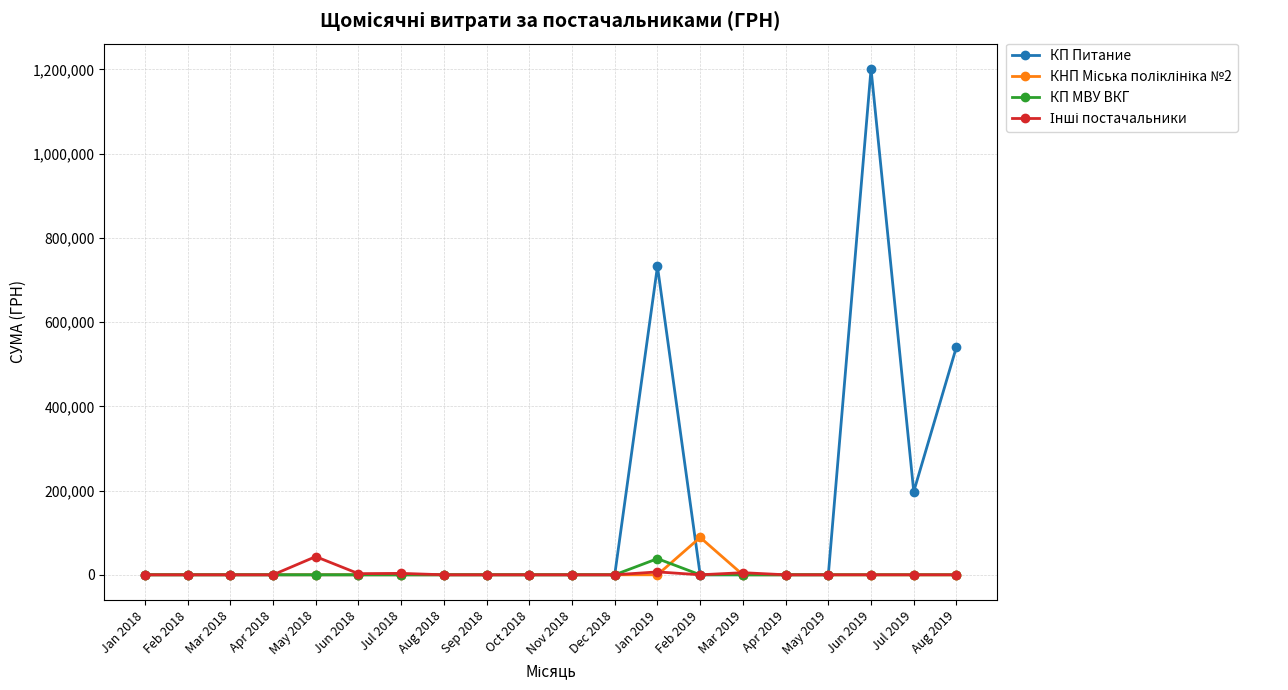

Which series has the largest total across all categories?

КП Питание